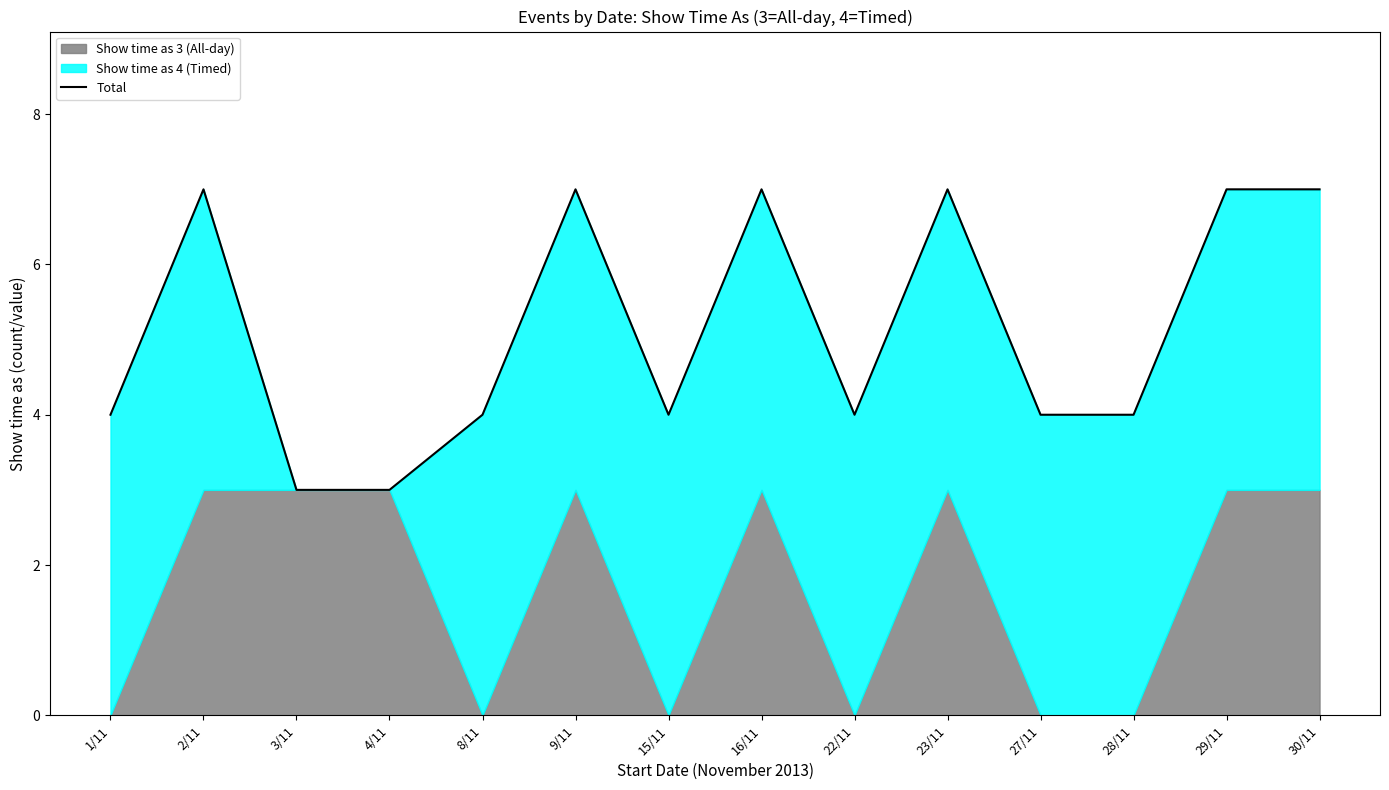

What is the value of the 7th point from the left?

4